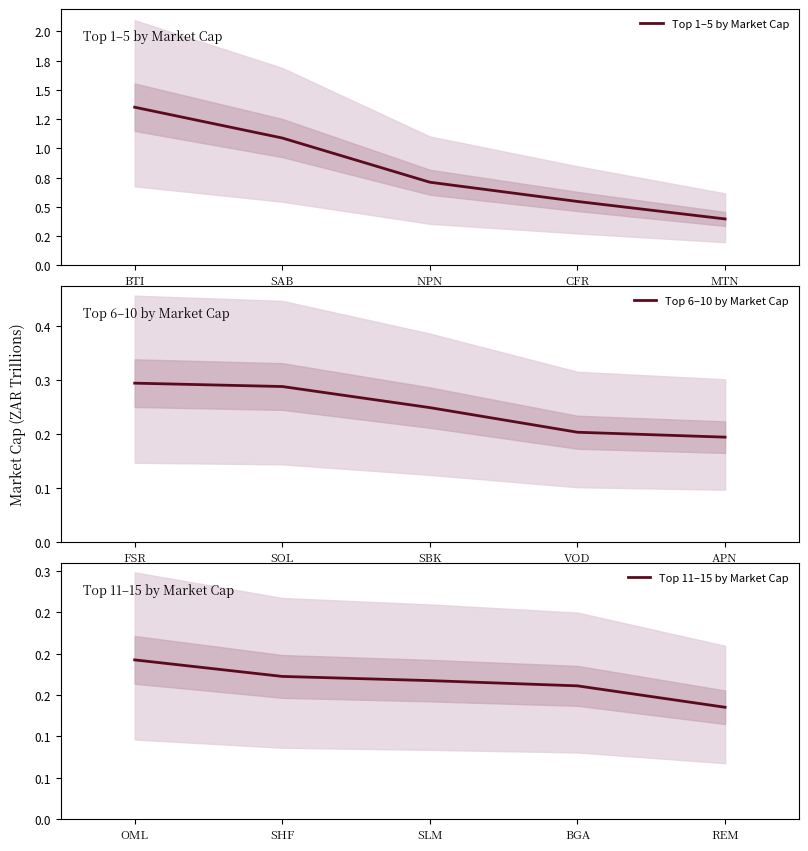

What is the difference between the Top 1–5 by Market Cap values at BTI and SAB?

0.3